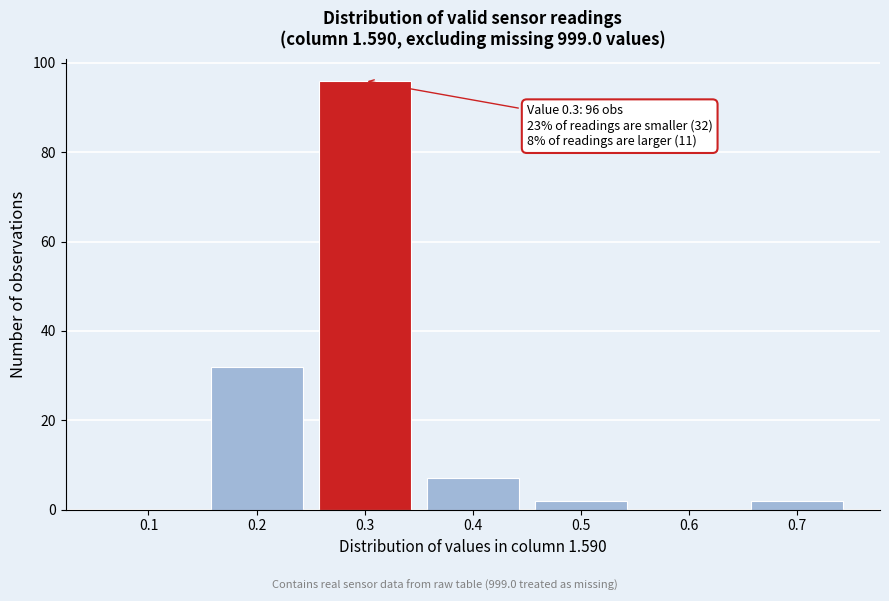

Reading left to right, list all the values displayed in this chart.

0.1=0	0.2=32	0.3=96	0.4=7	0.5=2	0.6=0	0.7=2